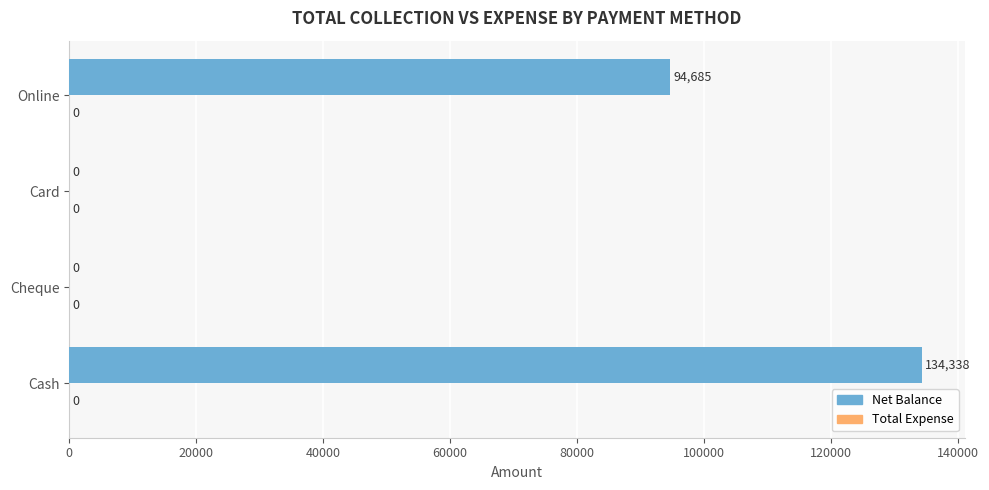

What is the change in value from Cash to Online?

-39653